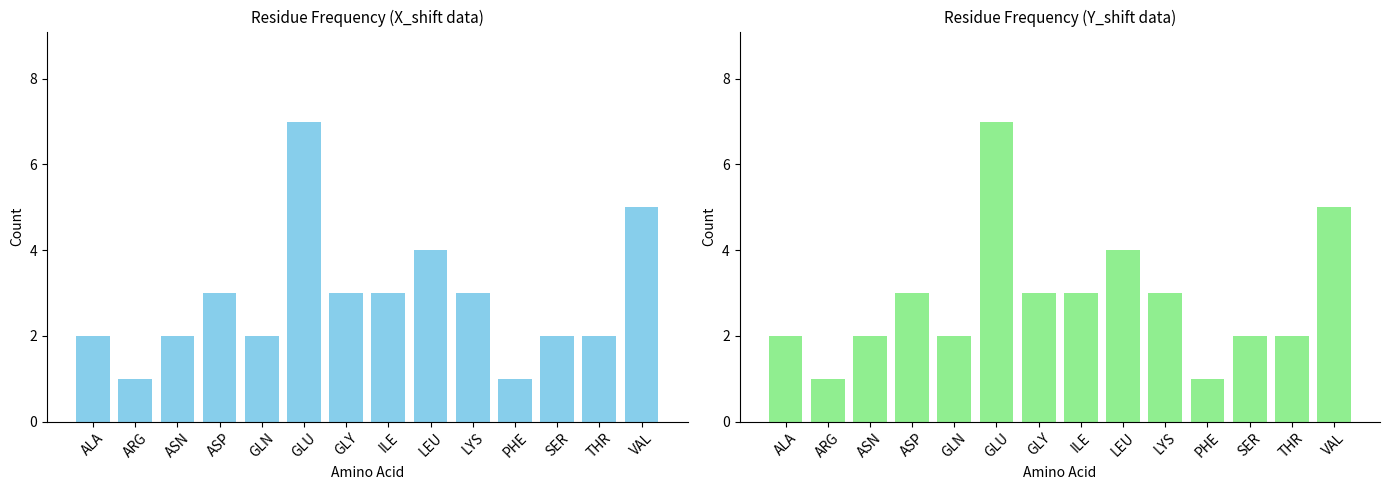

What is the difference between the second highest and second lowest values?

4